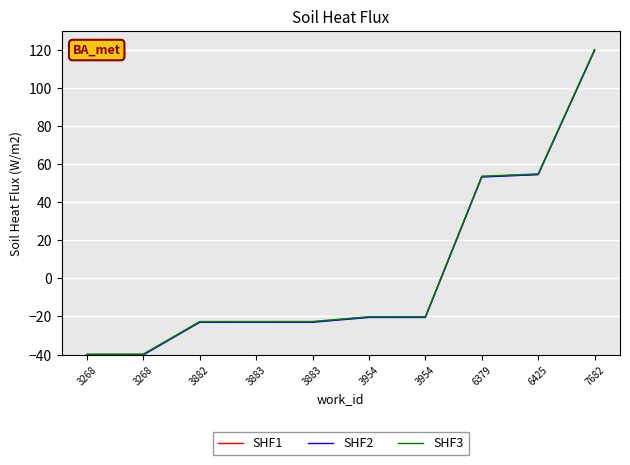

At which category does the chart reach its peak across all series?

7682